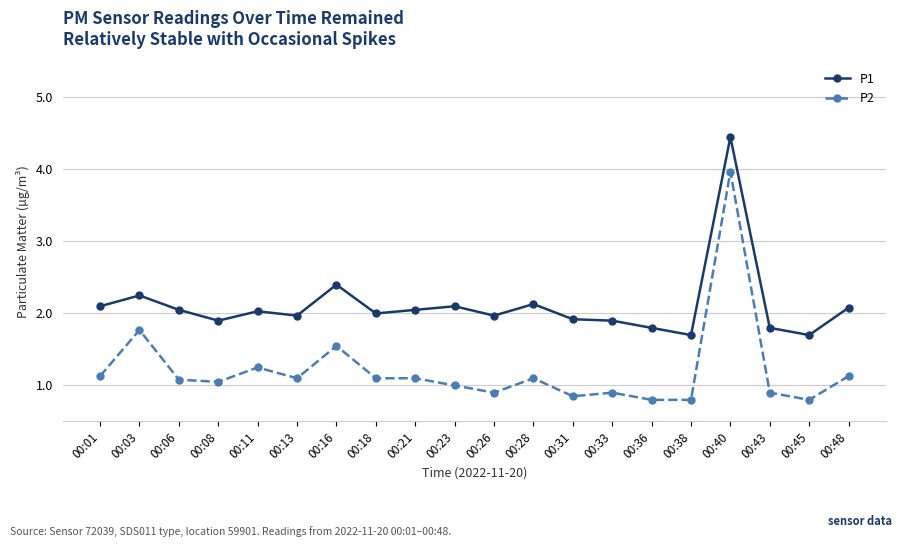

Where is P1 nearest to the value 3?

00:16